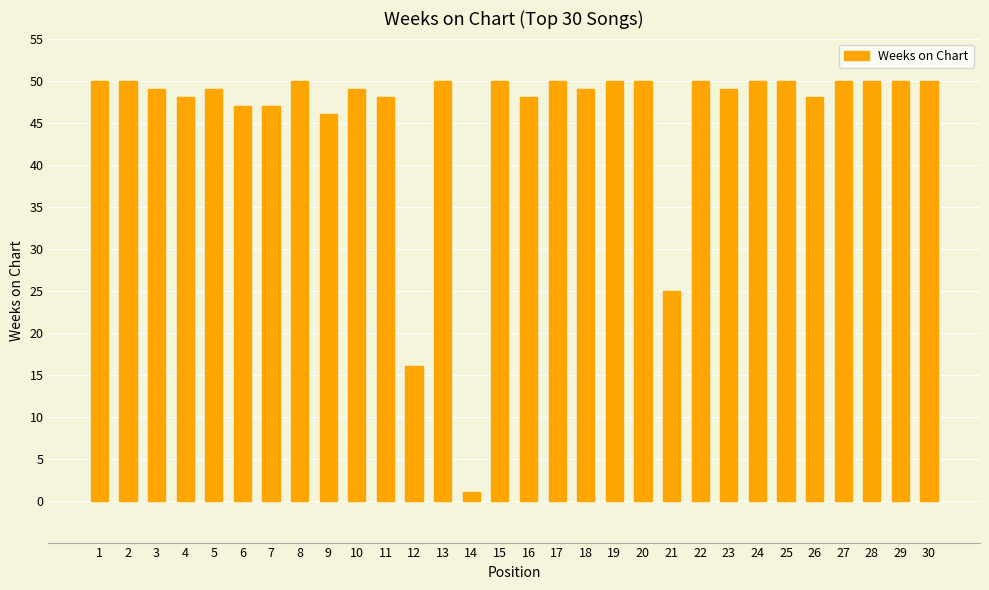

What is the difference between the maximum and second lowest values?

34